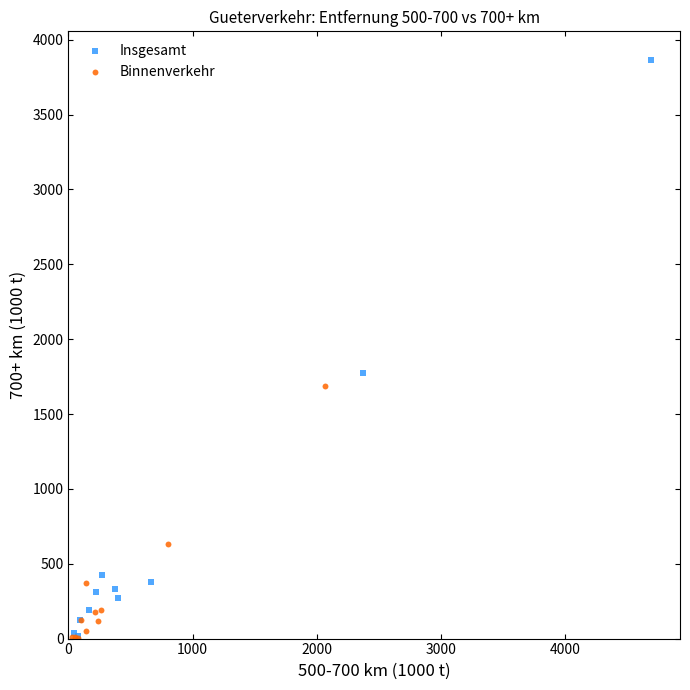

Which series contains the highest Y value?

Insgesamt